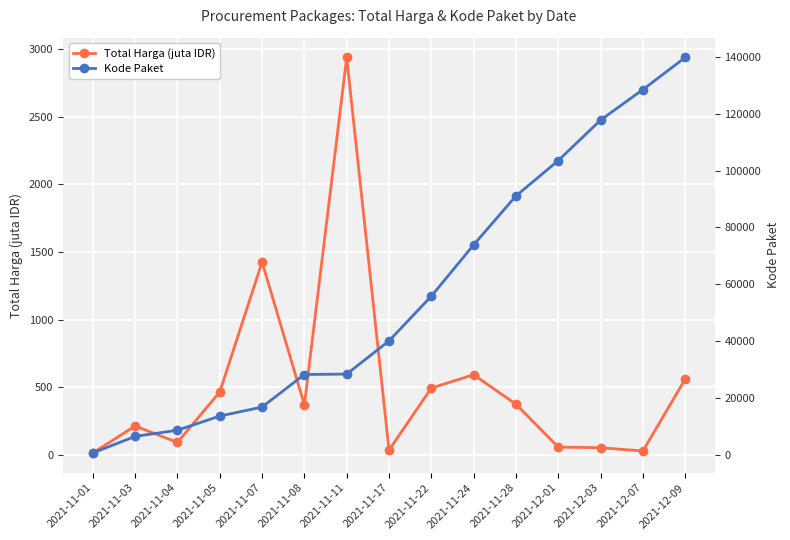

True or false: Kode Paket and Total Harga (juta IDR) intersect in this chart.

False